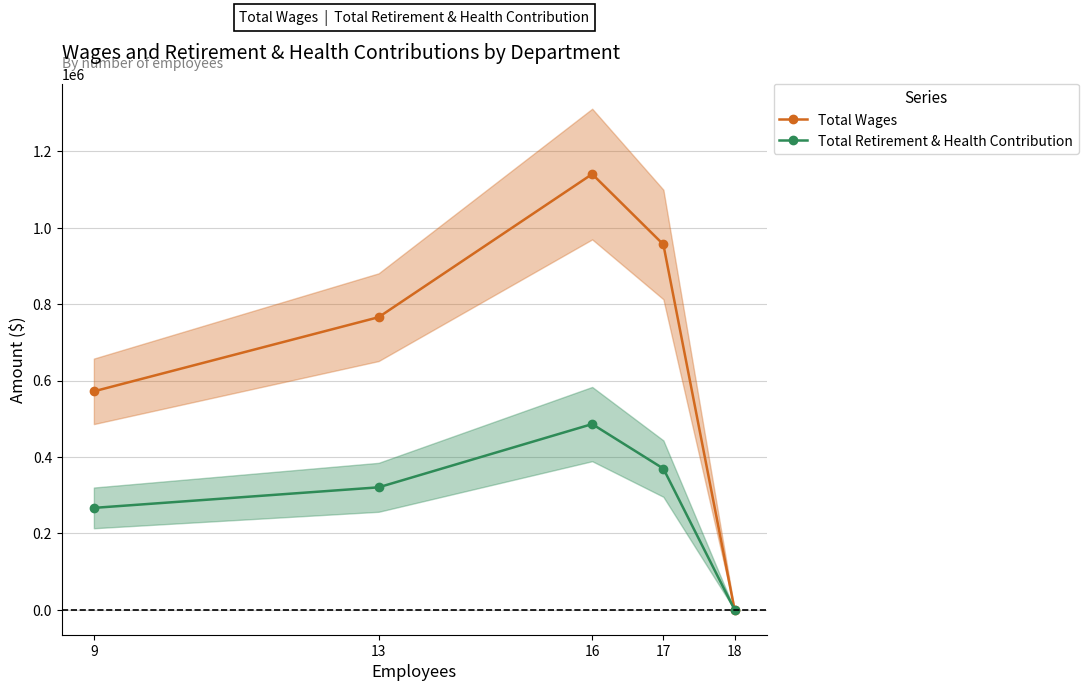

What is the difference between the maximum and minimum values in the Total Wages series?

1140457